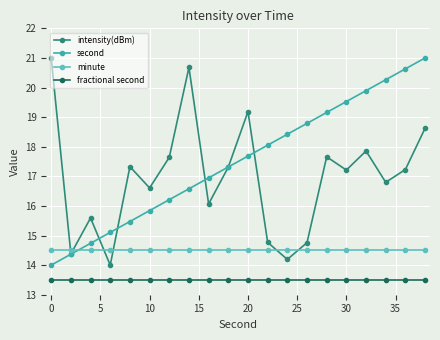

Which series has the largest total across all categories?

second